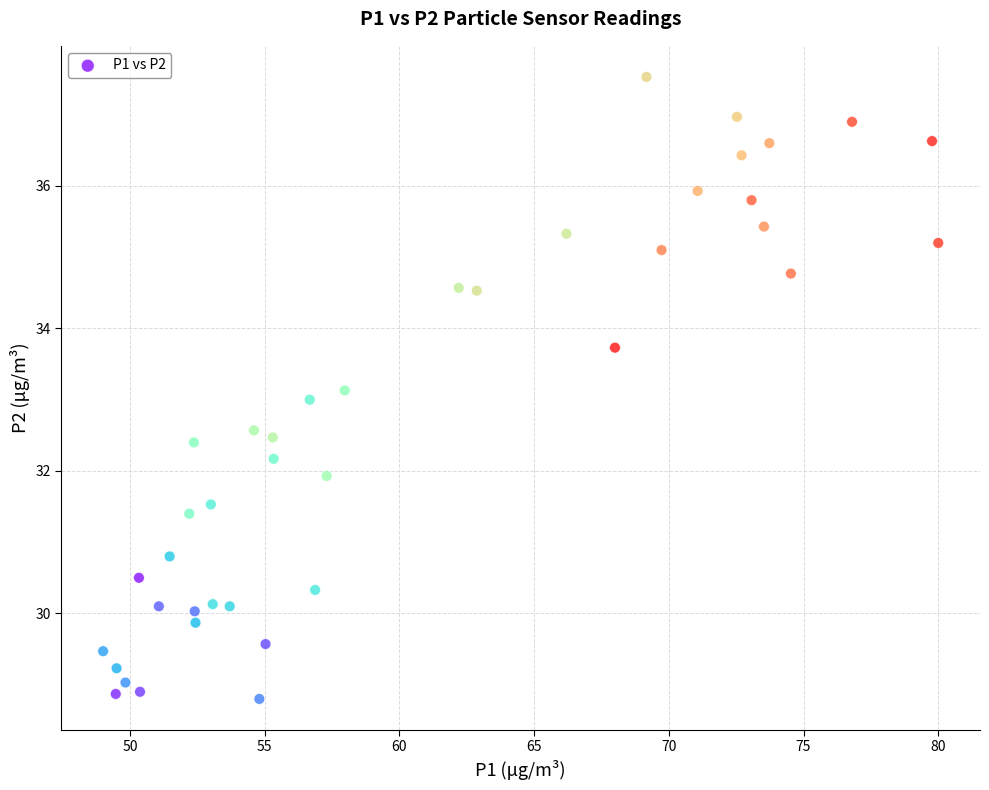

What is the range of Y values (max minus min)?

8.7